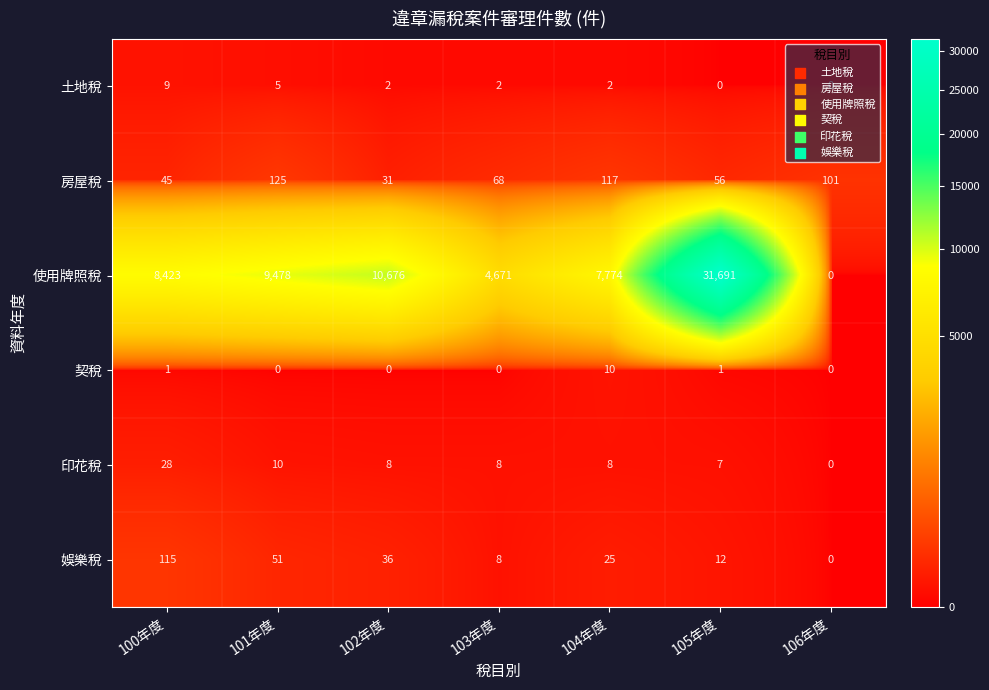

What is the difference between the maximum and minimum values in the 契稅 series?

10